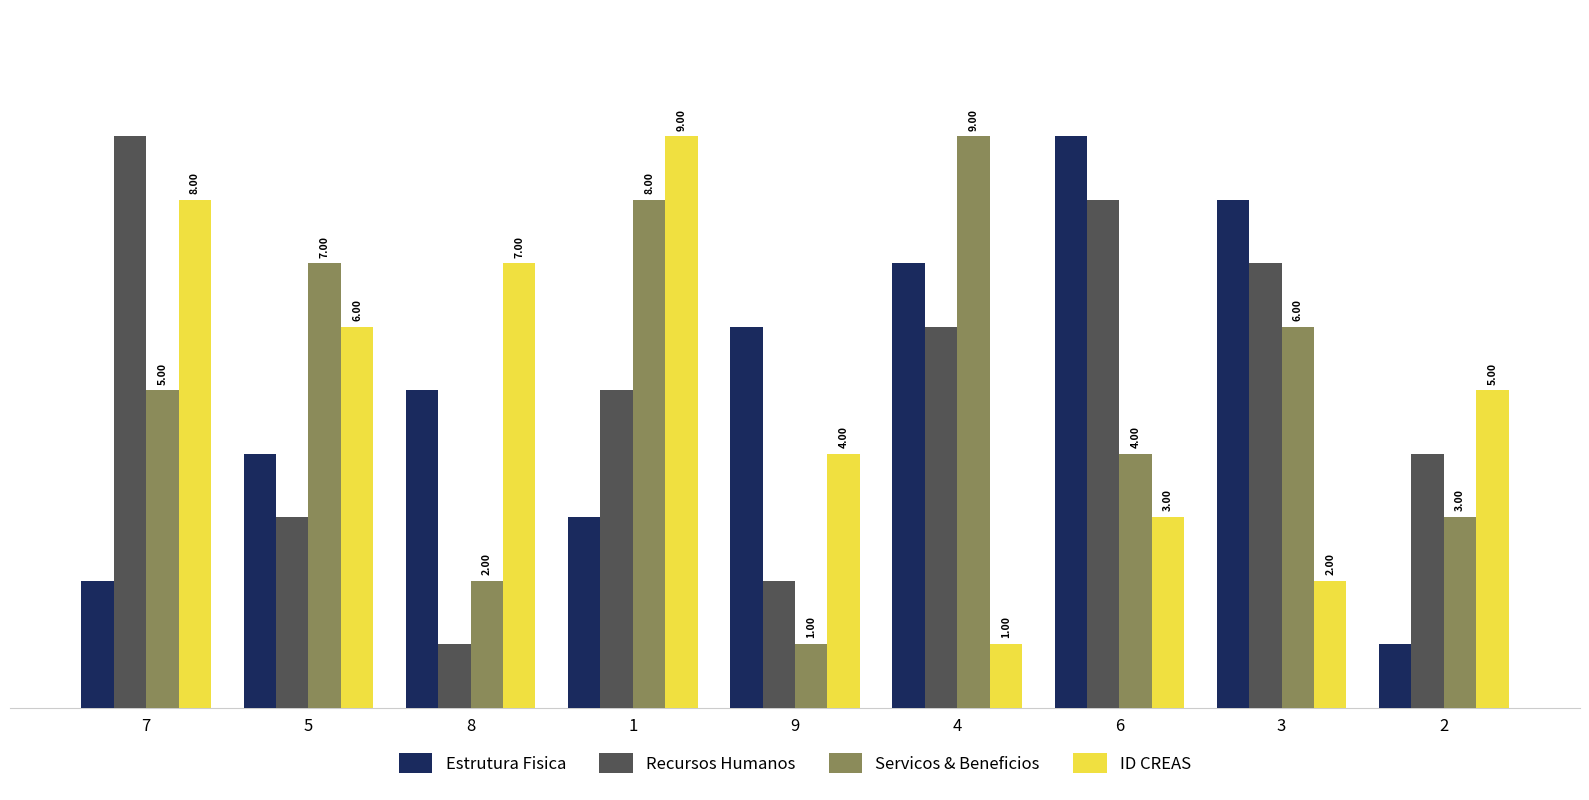

What is the value of the ID CREAS bar at the 3rd from the left?

7